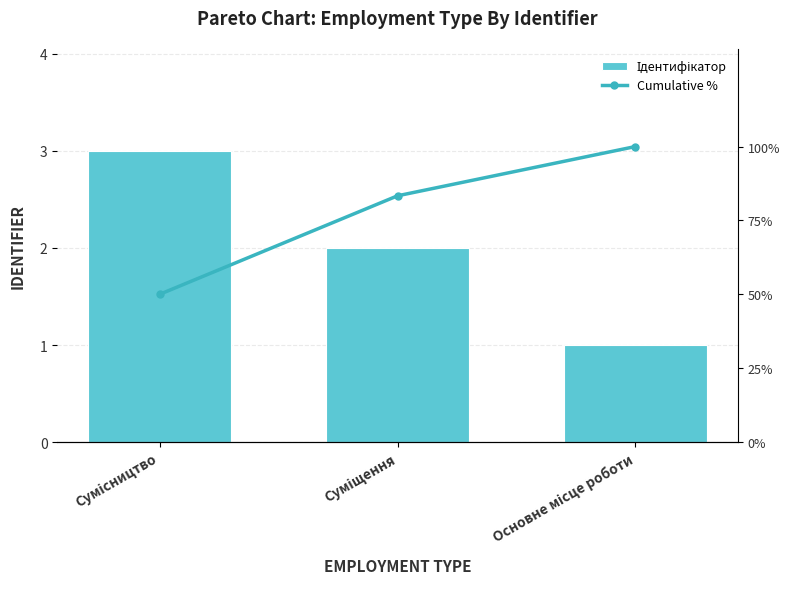

Reading left to right, transcribe all the data shown in this chart.

Ідентифікатор: Сумісництво=3.0	Суміщення=2.0	Основне місце роботи=1.0
Cumulative %: Сумісництво=50.0	Суміщення=83.3	Основне місце роботи=100.0